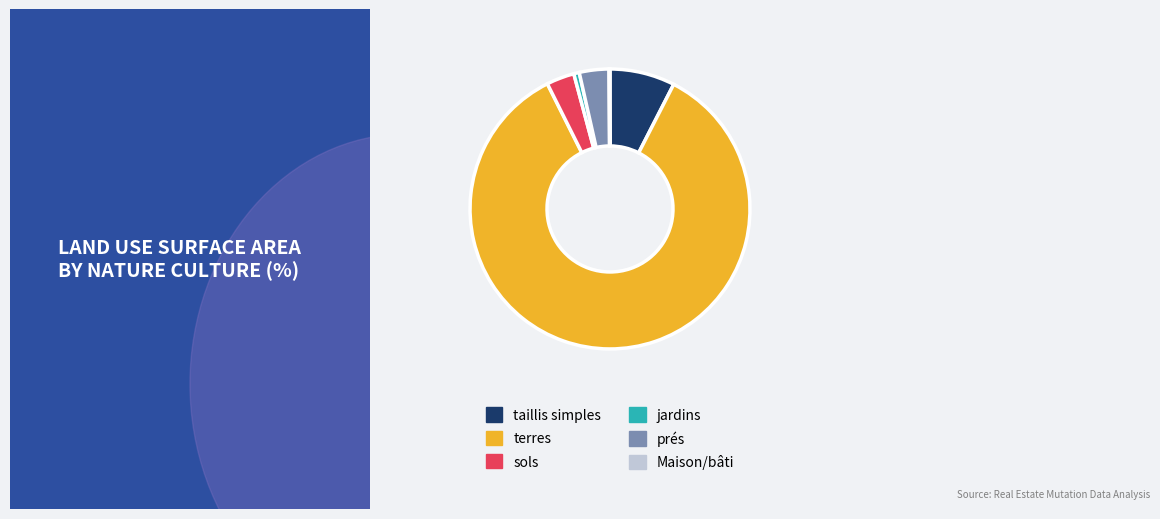

Is the sum of sols and jardins greater than half?

No